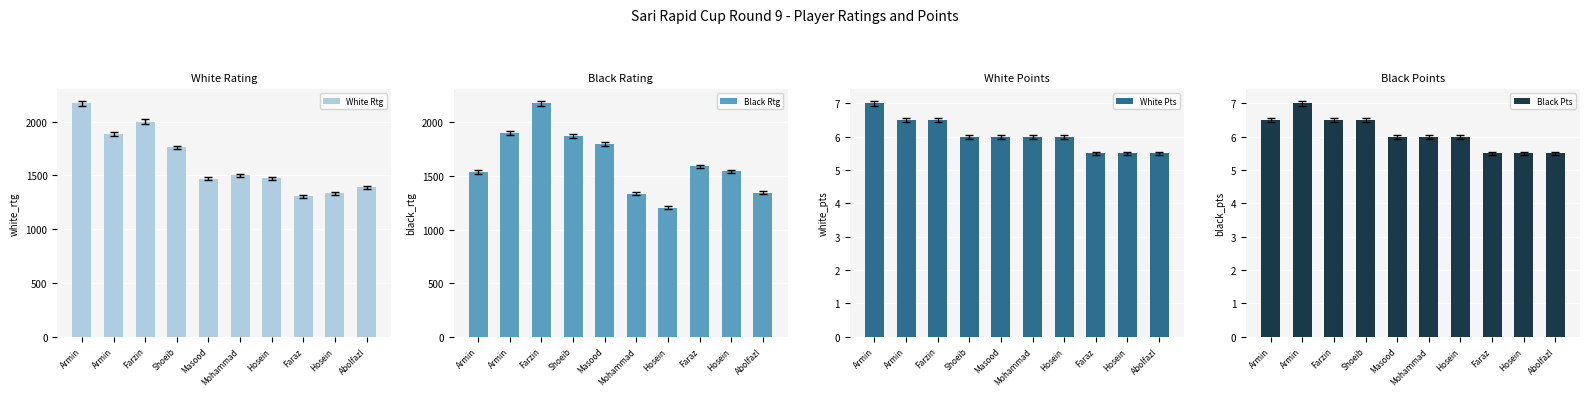

What is the difference between the maximum and minimum values in the White Rtg series?

864